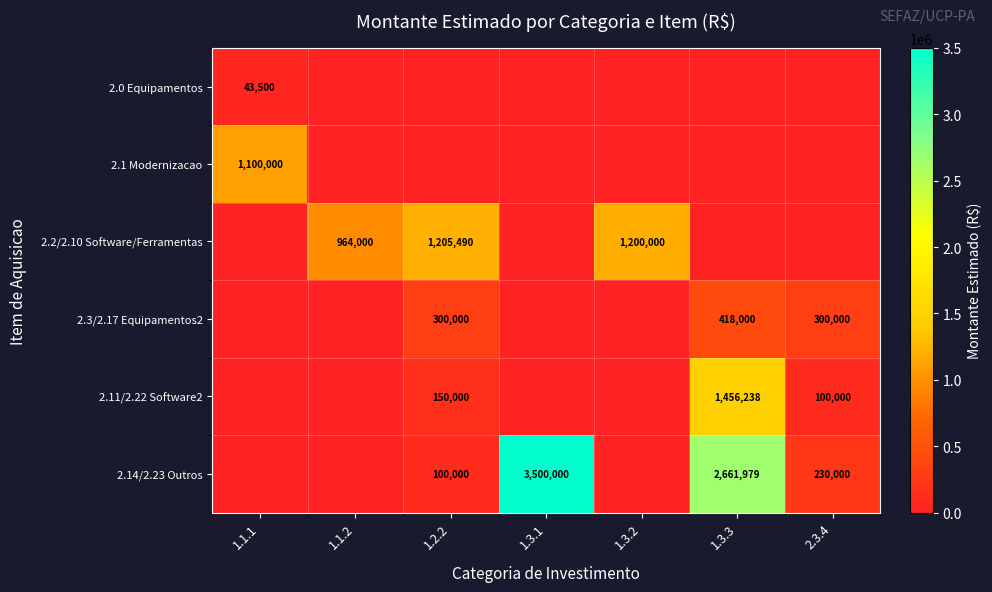

Is it true that 2.11/2.22 Software2 equals 150000 at 1.2.2?

True